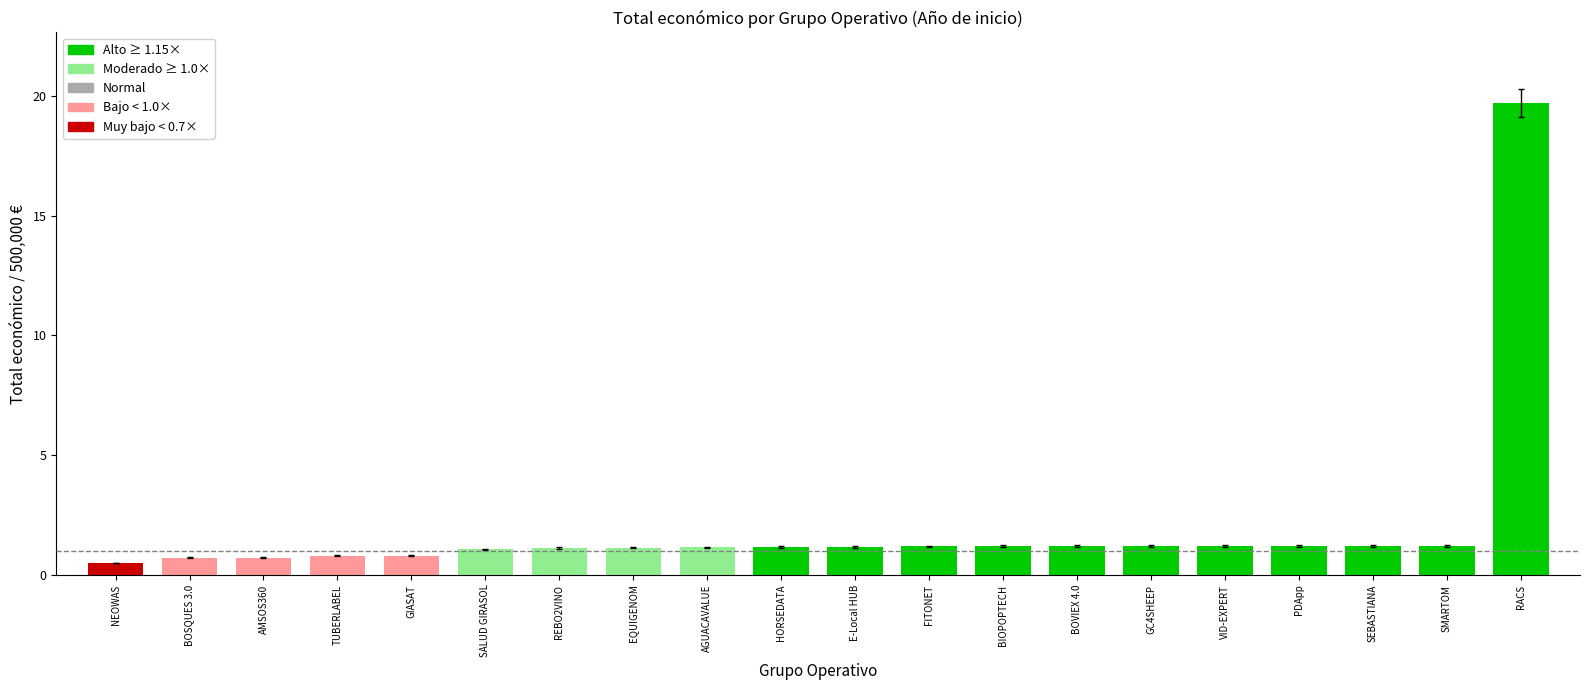

What is the maximum value shown in the chart?

19.7